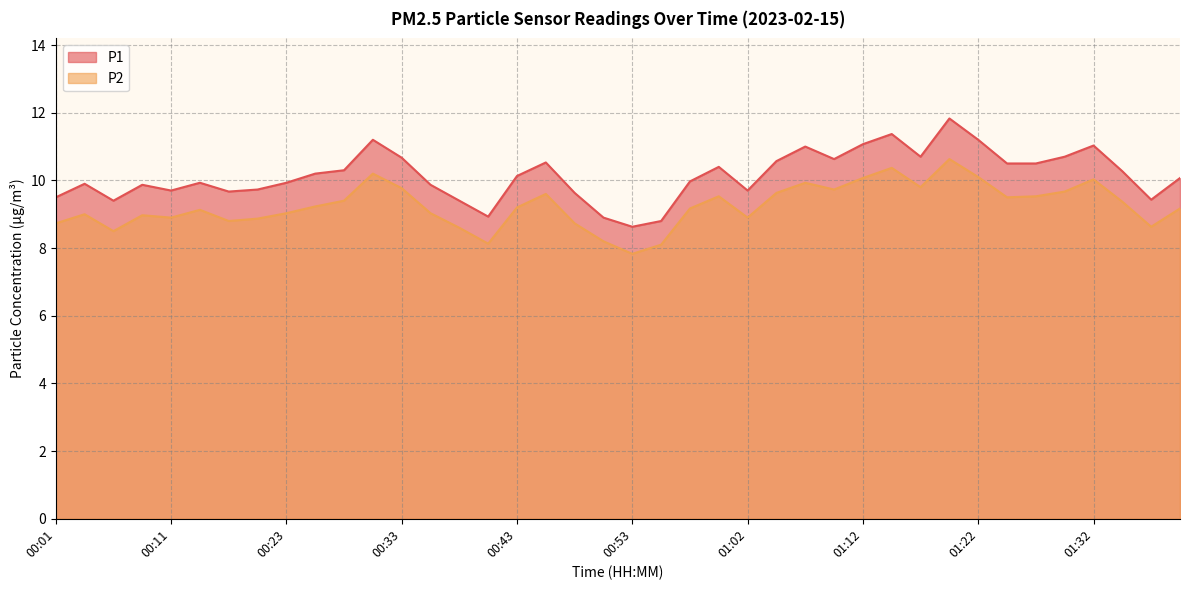

True or false: P1 and P2 cross at least once.

False